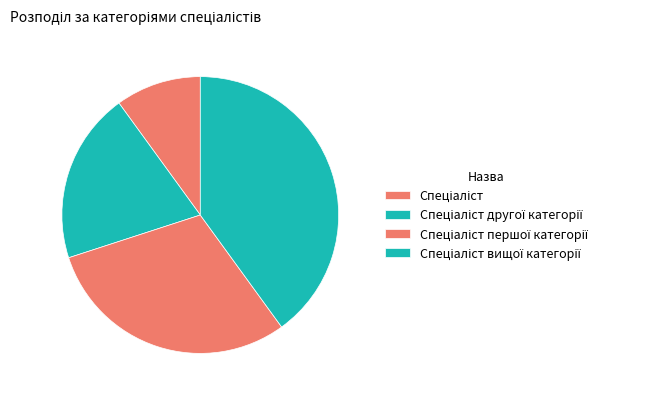

How many slices are in this pie chart?

4